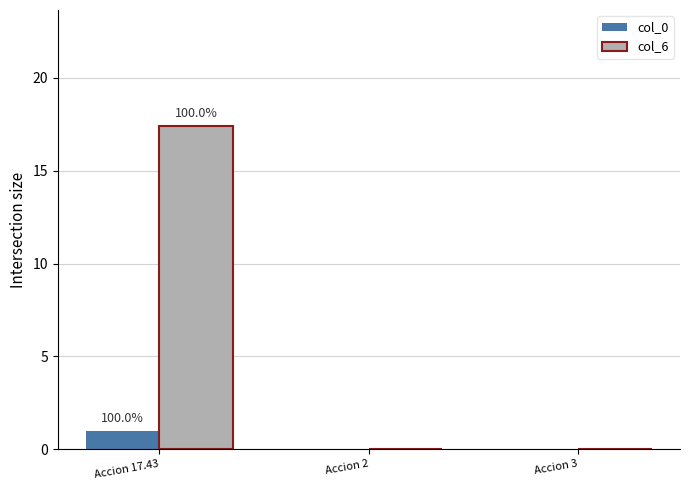

What is the maximum value for col_0?

1.0